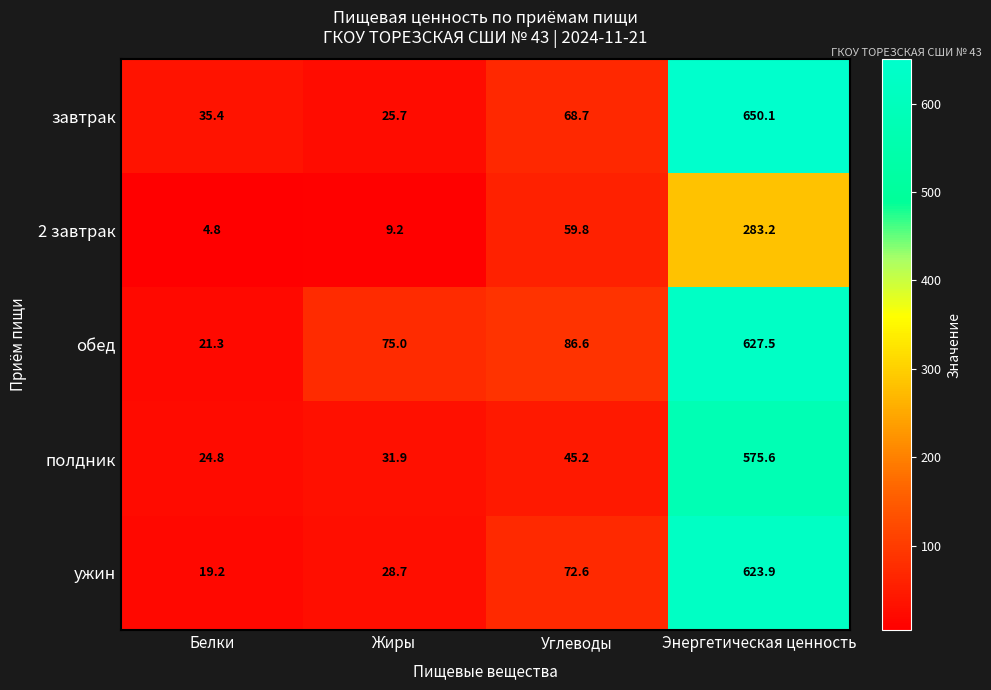

Read the полдник value at Жиры.

31.9